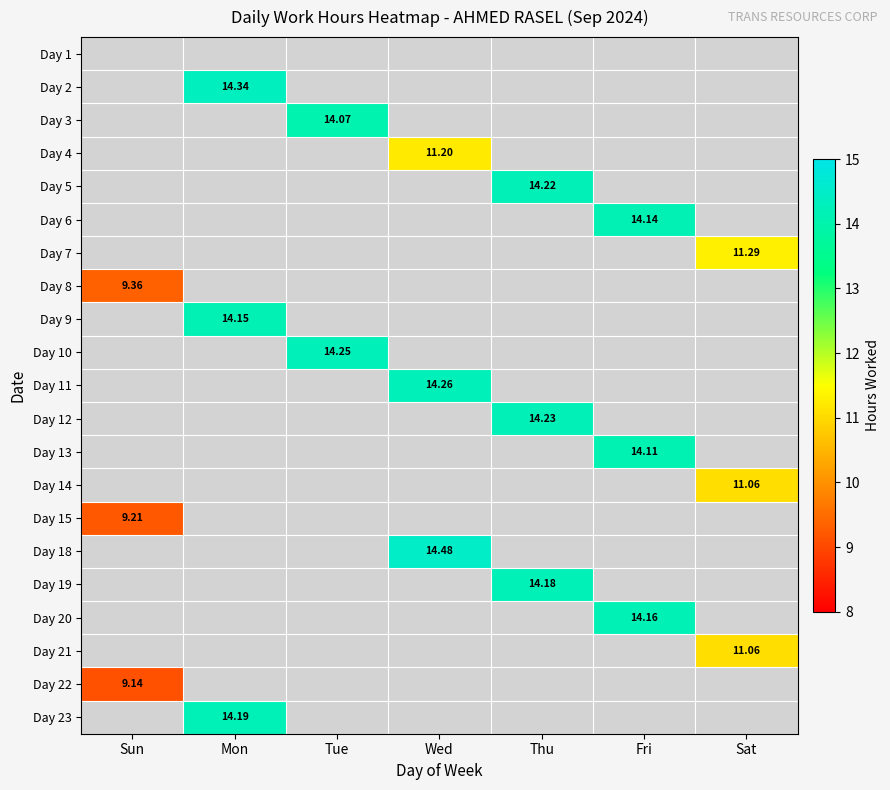

List the labels in order of Day 21 value, largest first.

Sat, Sun, Mon, Tue, Wed, Thu, Fri